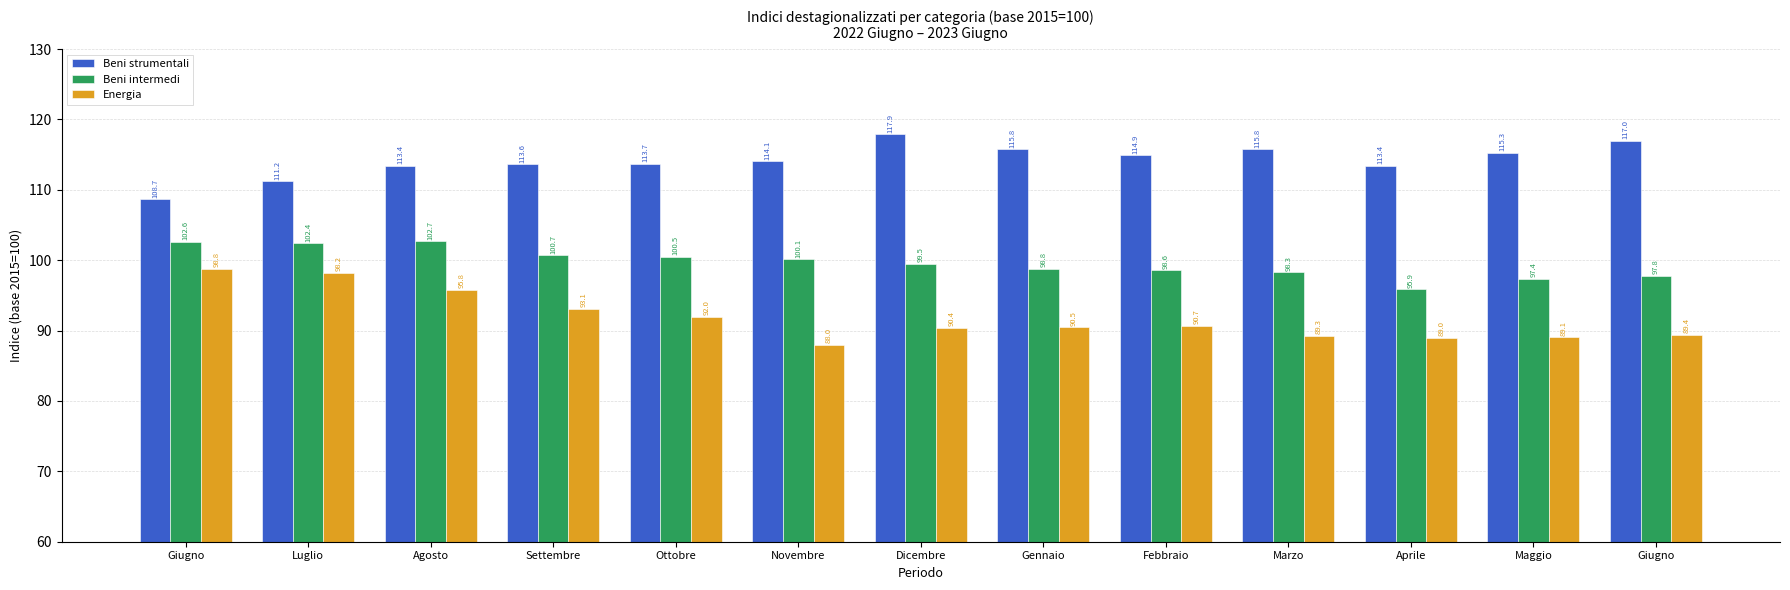

What is the total value across all series at Novembre?

302.2